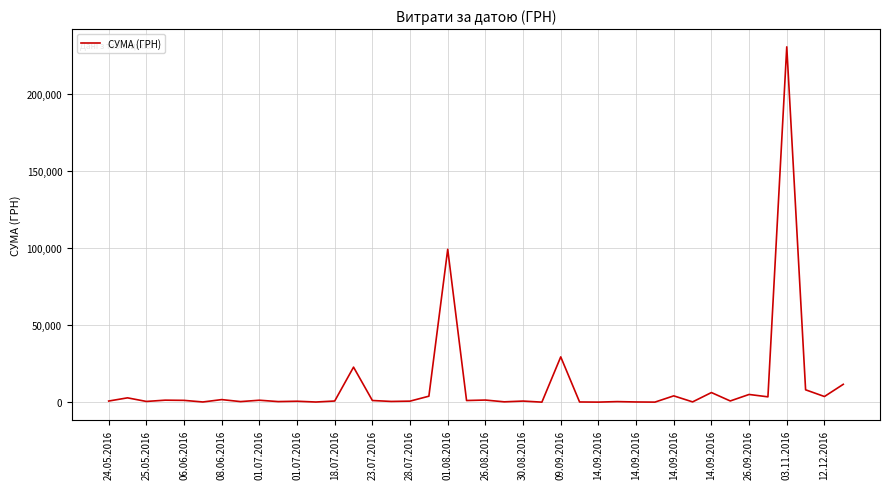

What is the average value?

11182.8